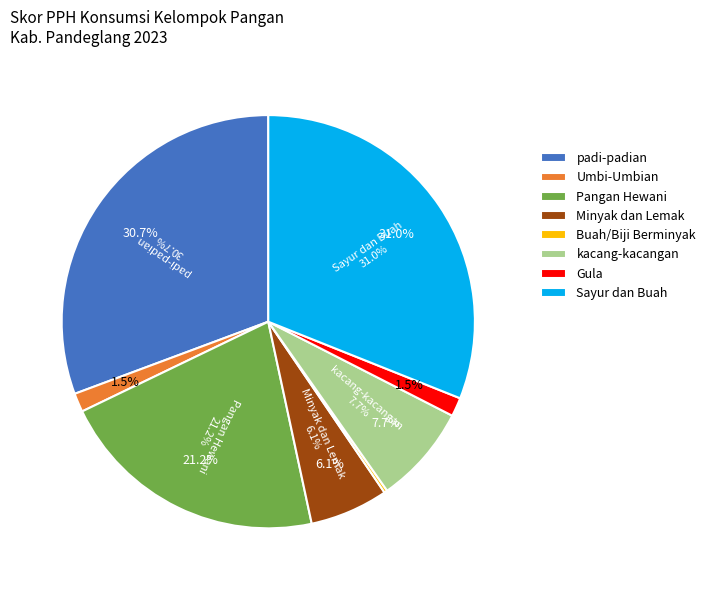

To the nearest percent, what is the combined percentage of Buah/Biji Berminyak and Minyak dan Lemak?

6%